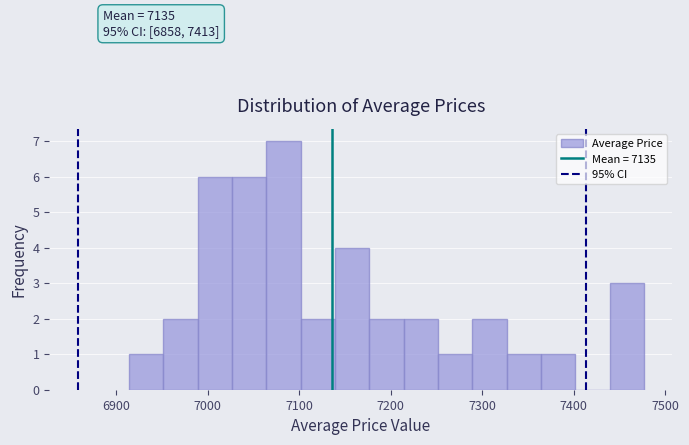

Around what value on the x-axis is the tallest bar? Give the approximate position of its centre, as read against the axis.

7080